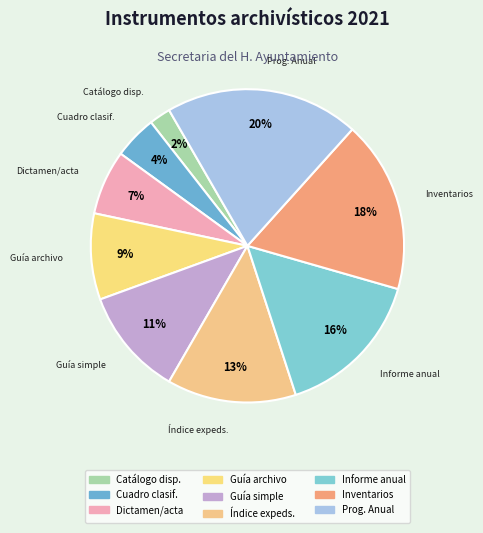

Does any single category account for the majority?

No